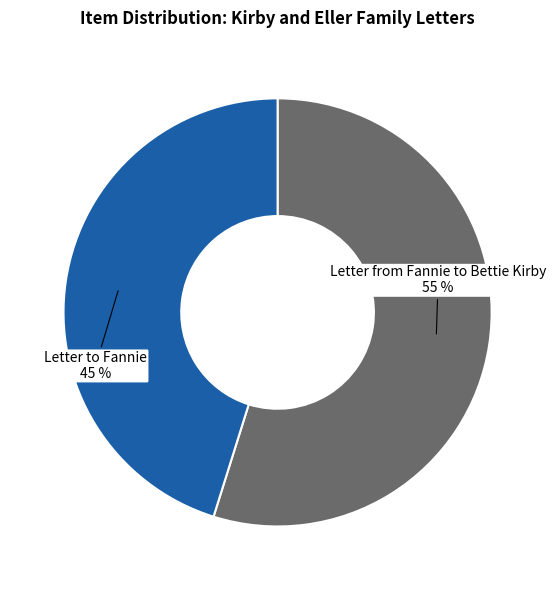

Is there any slice that represents more than half of the pie?

Yes